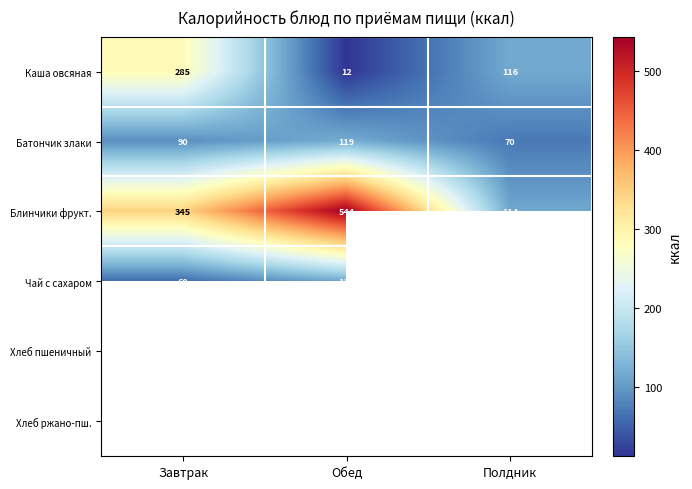

What is the spread (max minus min) of values at Завтрак?

284.5